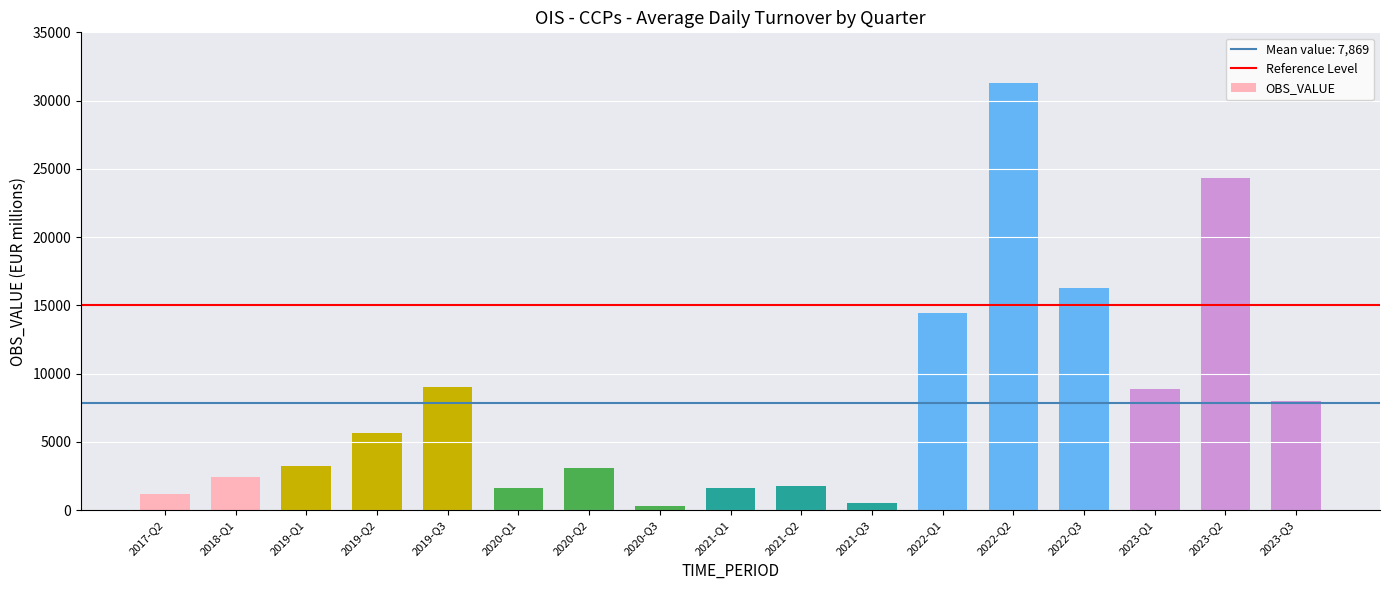

How many distinct data groups are displayed?

1